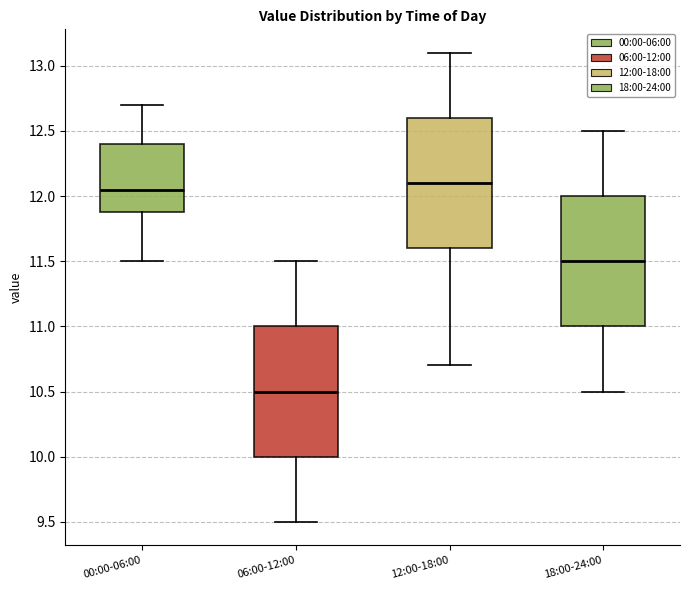

Reading left to right, read every box against the y-axis: the position of its median line, the range the box covers, and the ends of its whiskers. The values are not printed on the chart, so give them approximately, as read against the axis.

00:00-06:00: median 12.05, box 11.90 to 12.40, whiskers 11.50 to 12.70
06:00-12:00: median 10.50, box 10.00 to 11.00, whiskers 9.50 to 11.50
12:00-18:00: median 12.10, box 11.60 to 12.60, whiskers 10.70 to 13.10
18:00-24:00: median 11.50, box 11.00 to 12.00, whiskers 10.50 to 12.50